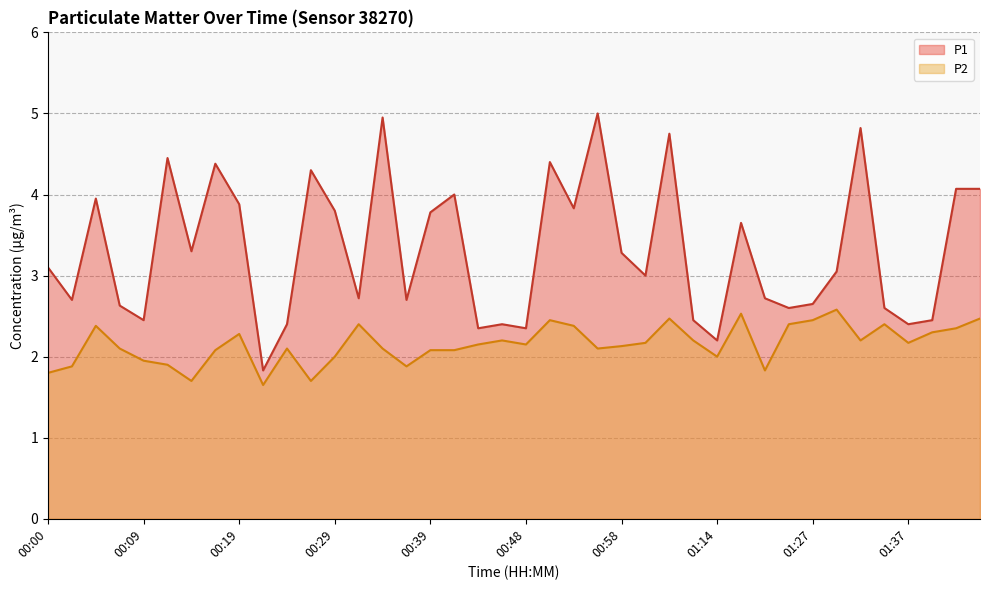

The value of P2 at 00:56 is 2.1. True or false?

True